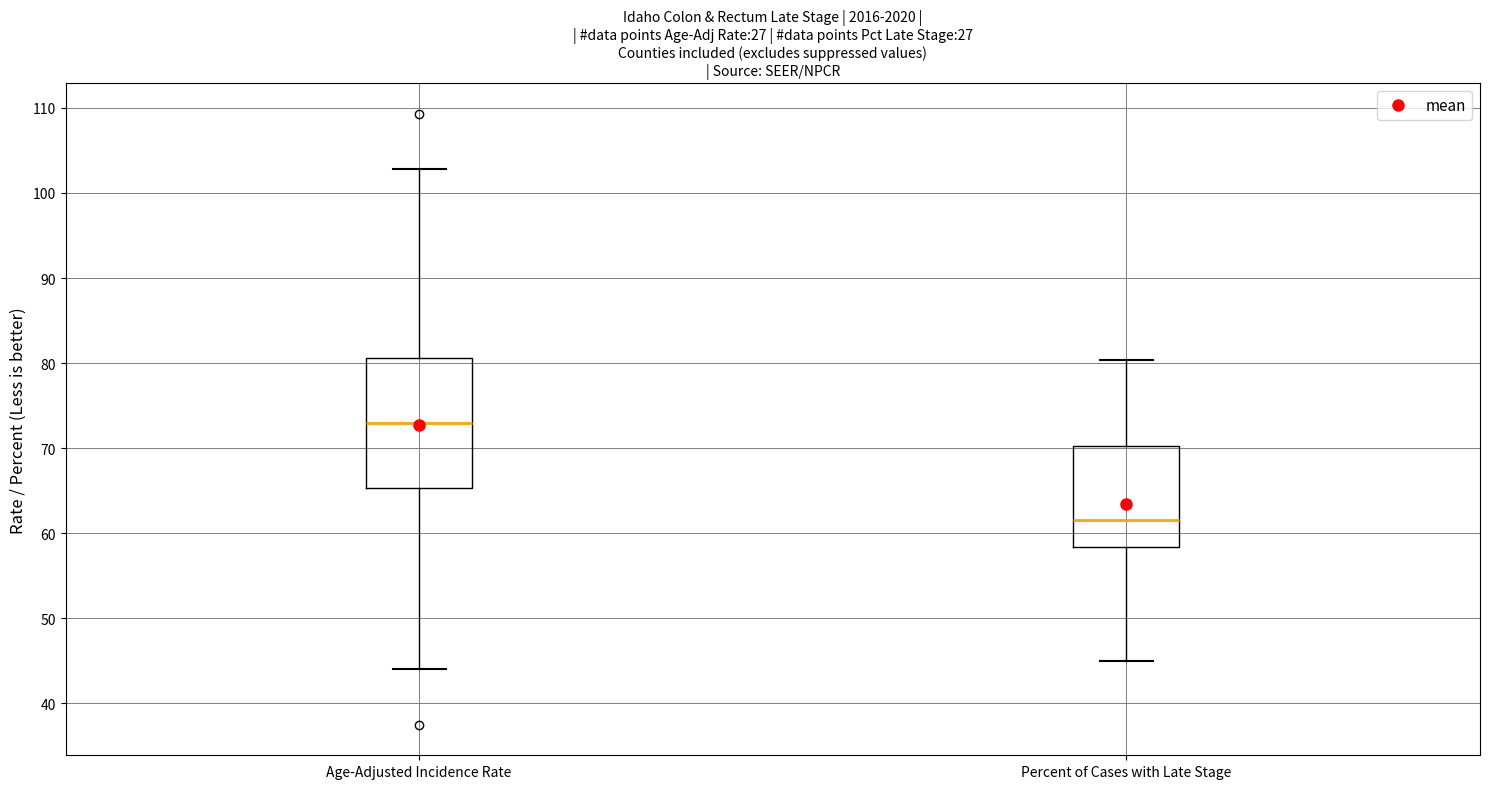

Which box has the highest median line?

Age-Adjusted Incidence Rate